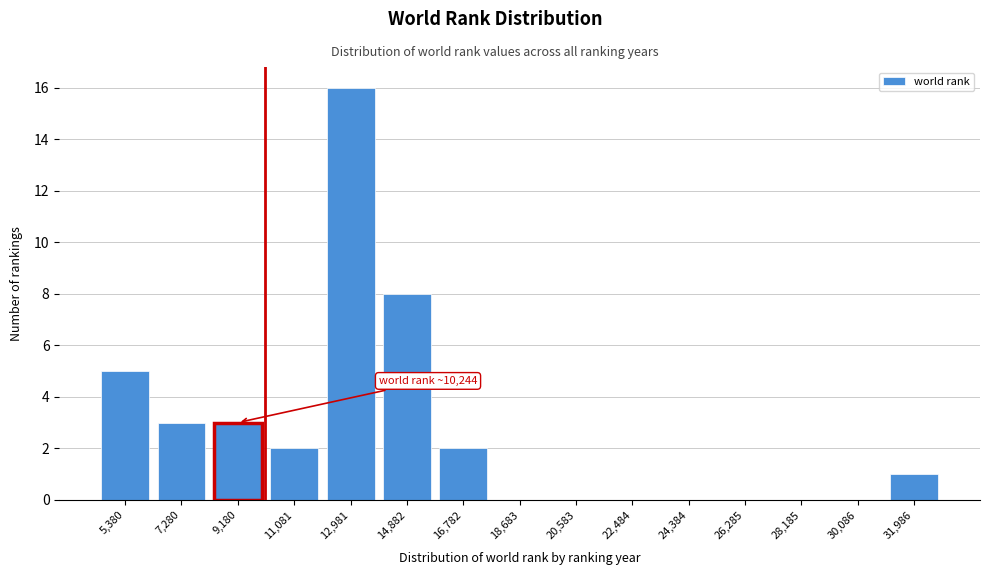

What is the sum of all values?

40